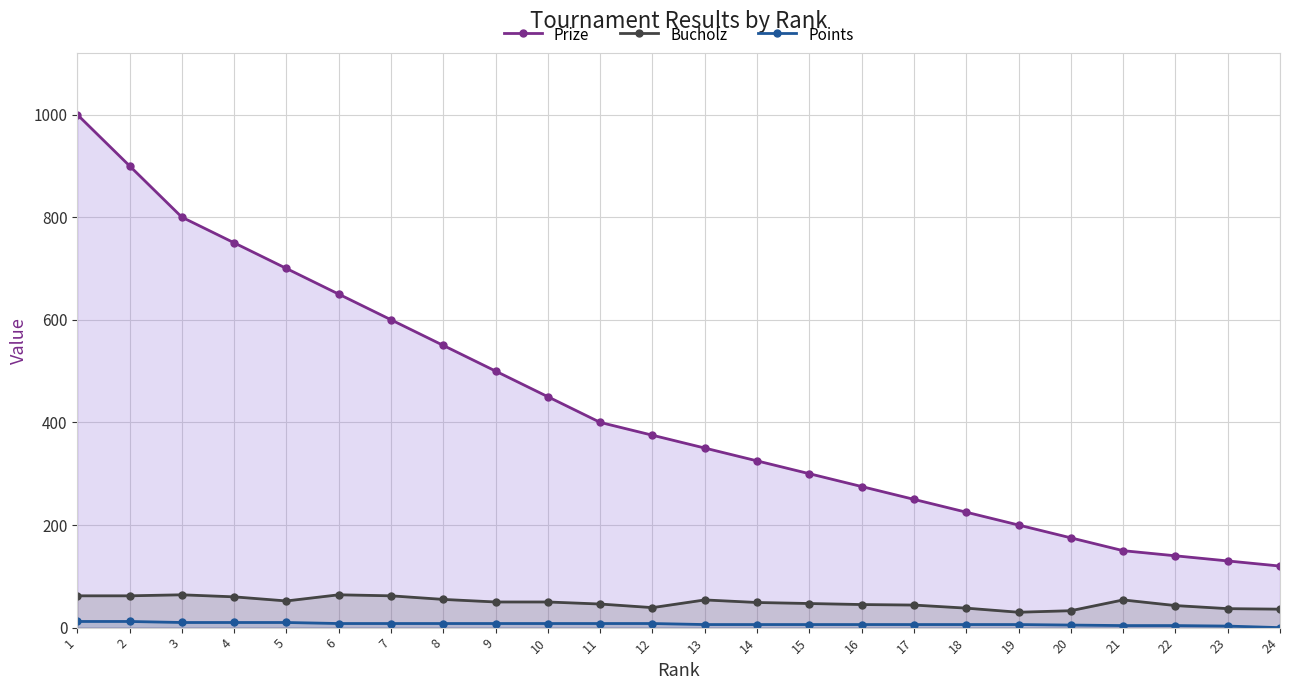

Which series has the largest total across all categories?

Prize